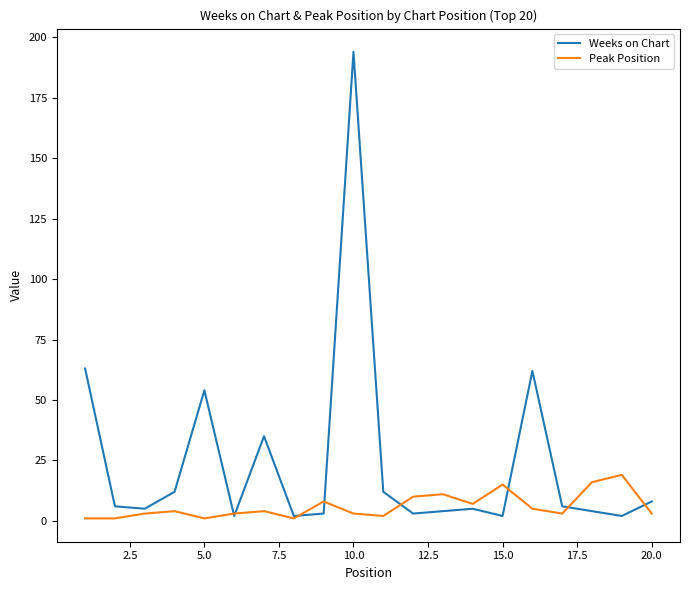

List the series in order of their peak value, highest first.

Weeks on Chart, Peak Position